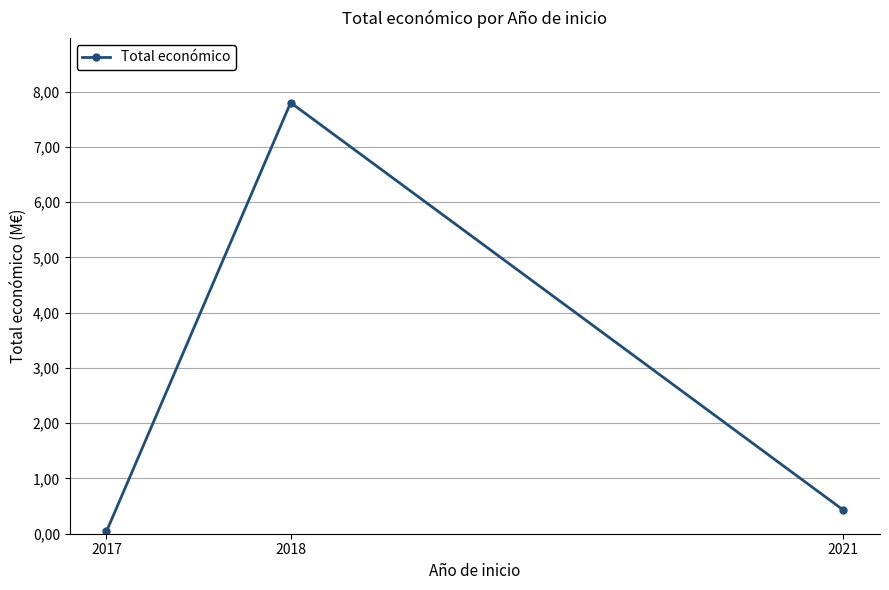

At which label is the value closest to 3?

2021